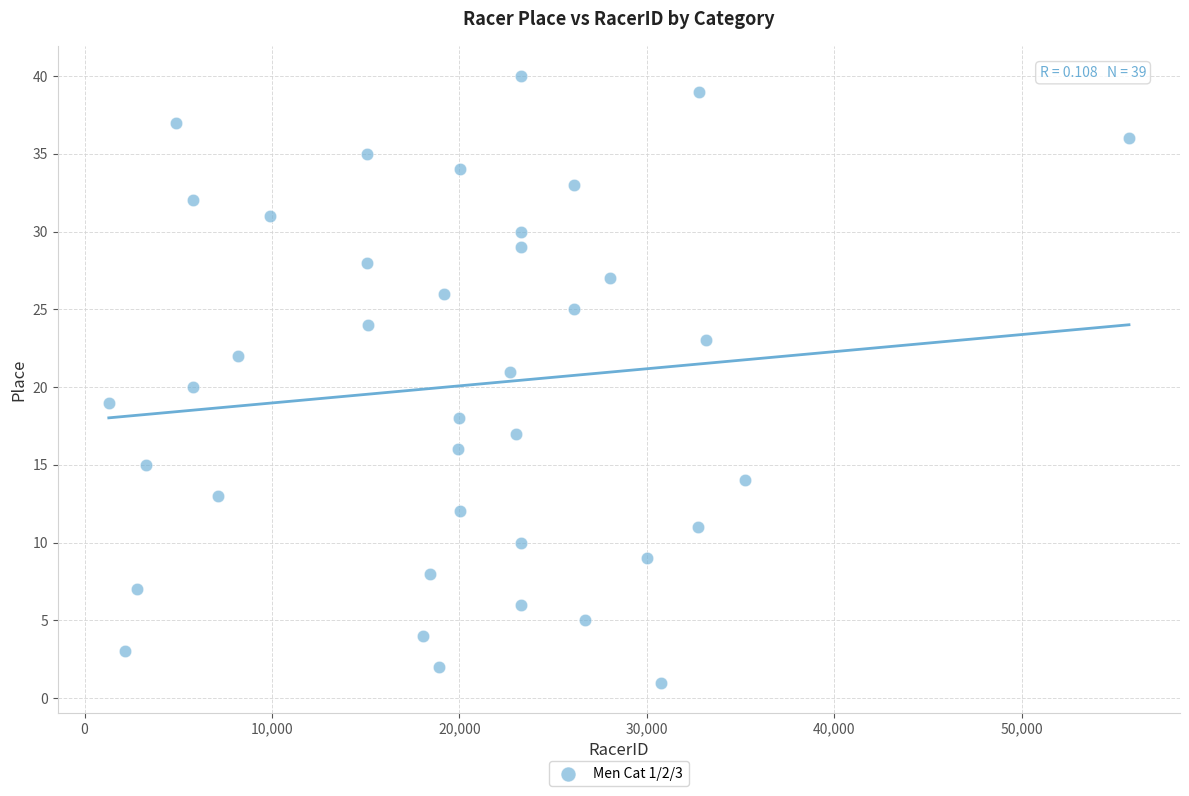

What is the range of X values (max minus min)?

54426